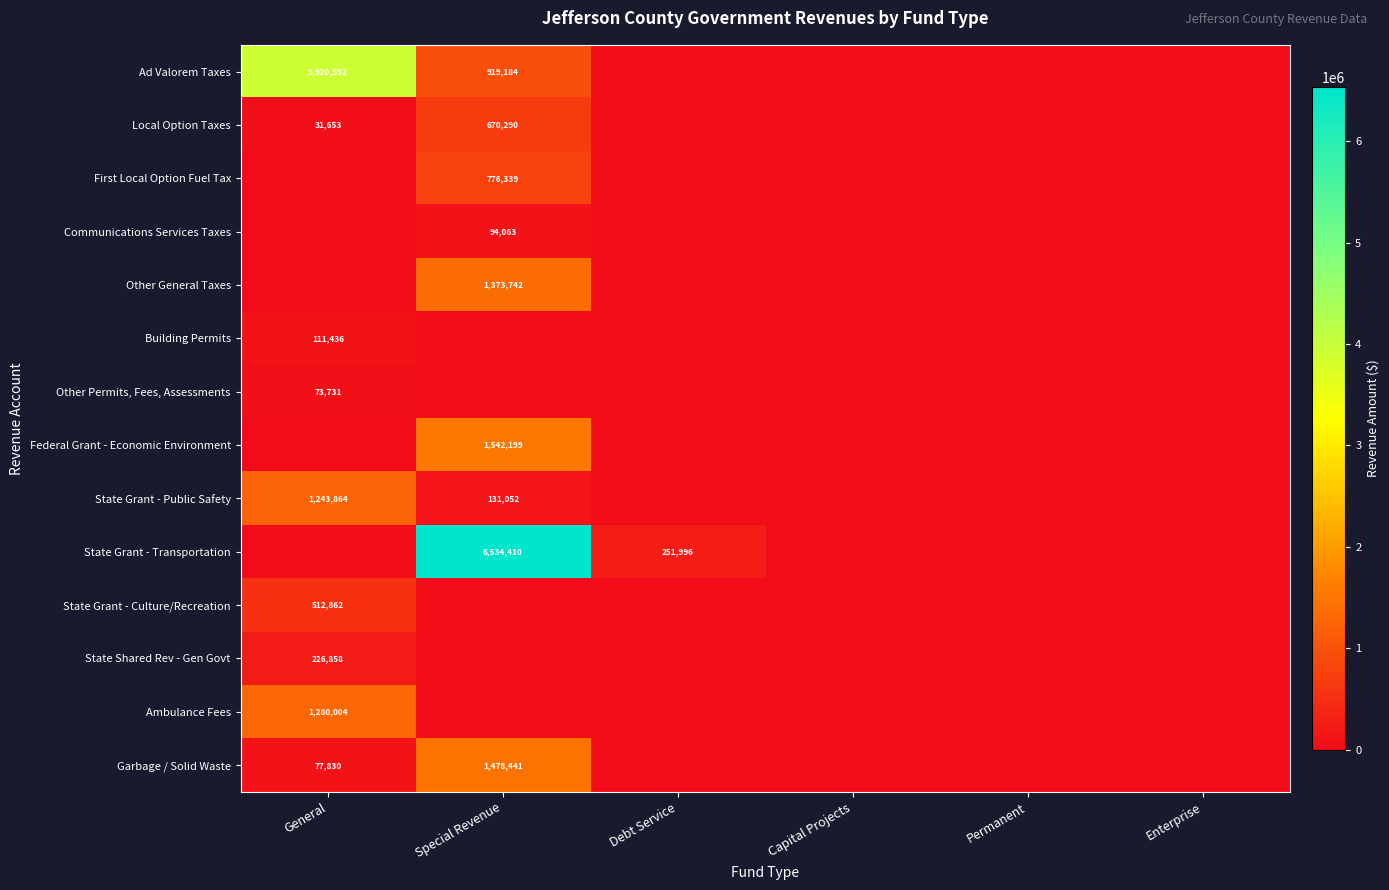

True or false: Federal Grant - Economic Environment has a value of 2444066 at Special Revenue.

False